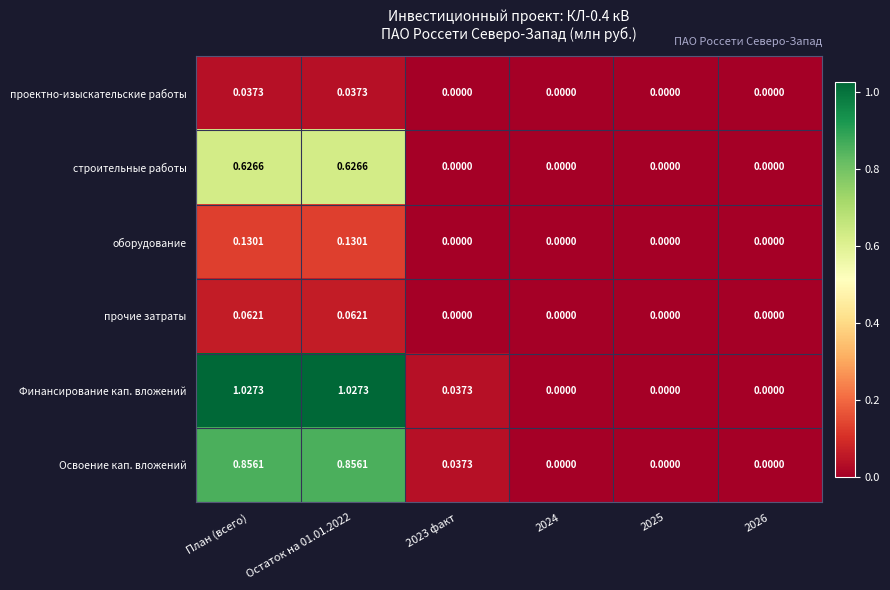

What is the total value across all series at Остаток на 01.01.2022?

2.7